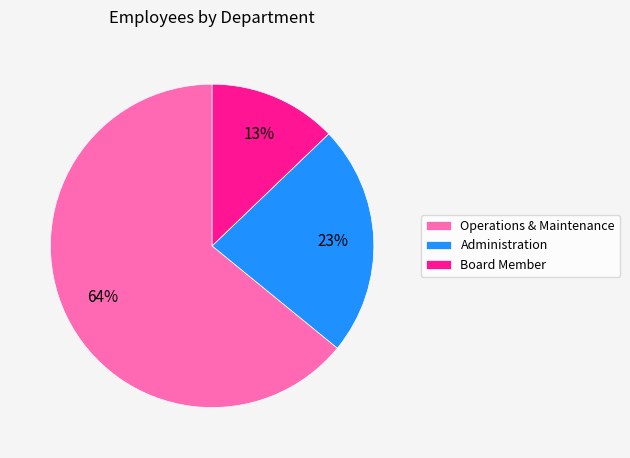

To the nearest percent, what is the combined percentage of Board Member and Administration?

36%